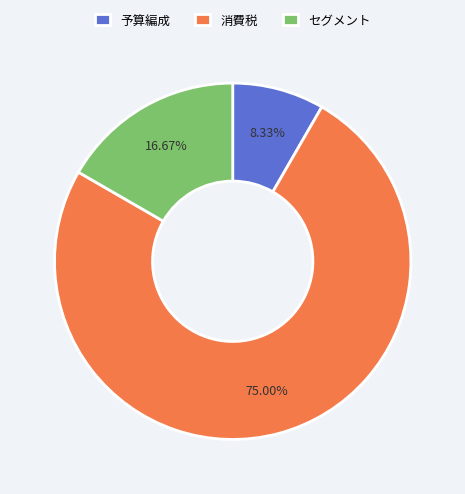

To the nearest percent, what is the combined percentage of セグメント and 予算編成?

25%